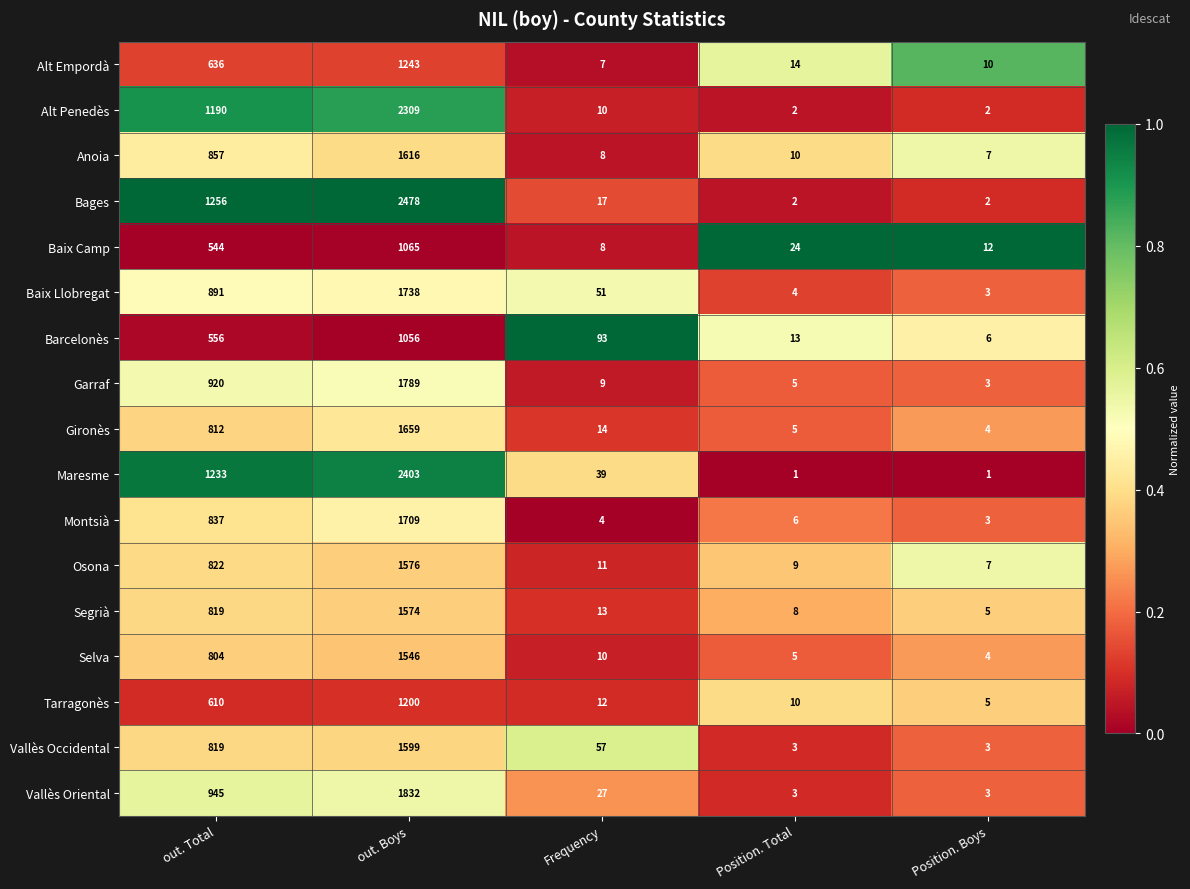

What is the highest value of the Segrià series?

1574